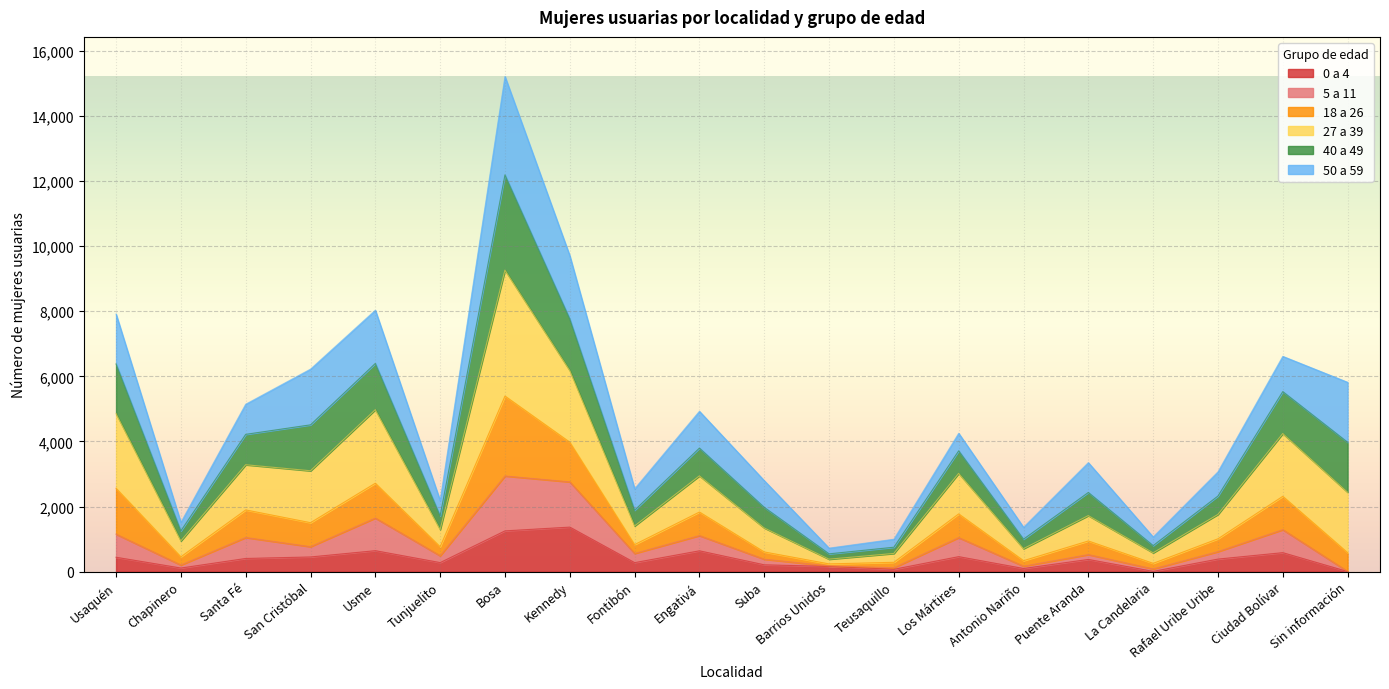

What is the total value across all series at Kennedy?

9705